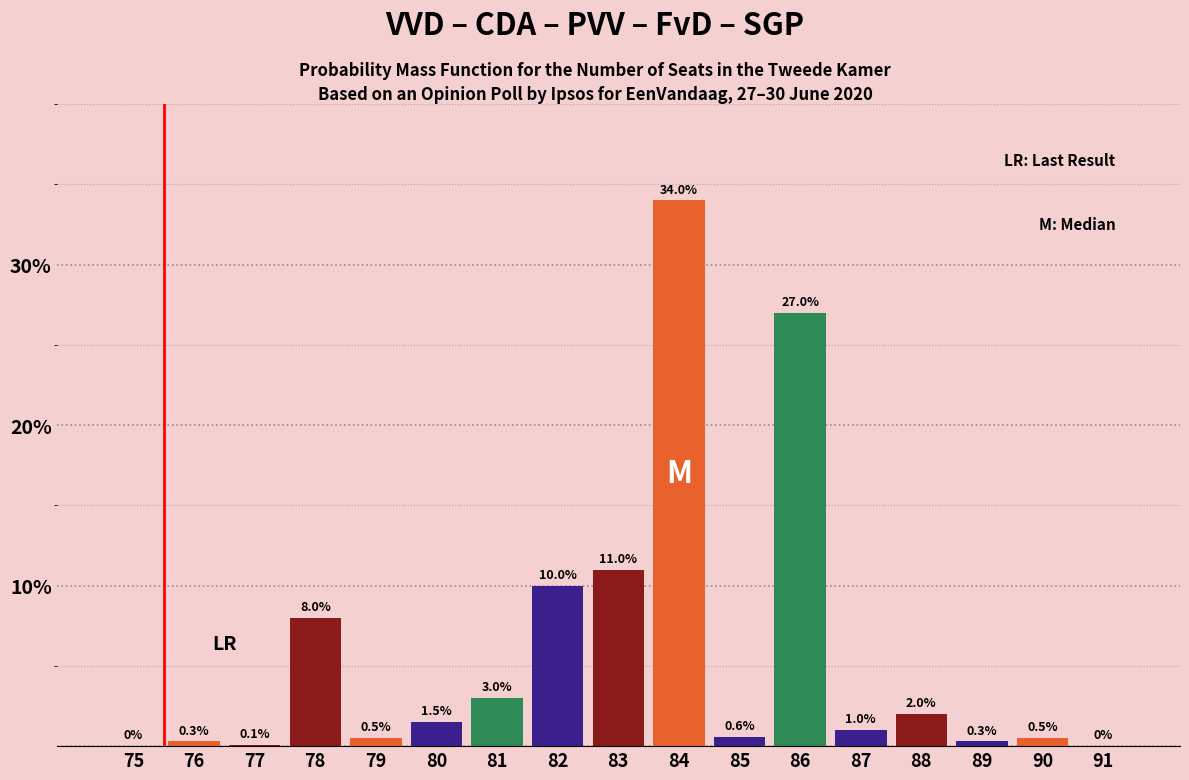

Reading left to right, extract all data points from this chart.

75=0.0	76=0.3	77=0.1	78=8.0	79=0.5	80=1.5	81=3.0	82=10.0	83=11.0	84=34.0	85=0.6	86=27.0	87=1.0	88=2.0	89=0.3	90=0.5	91=0.0